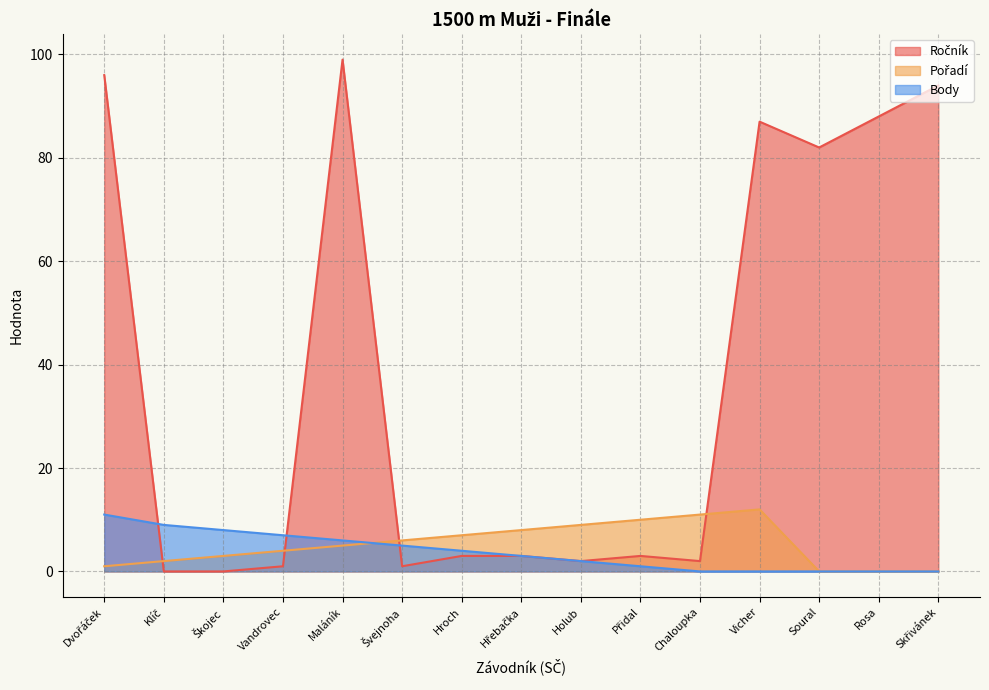

Reading left to right, list all the values displayed in this chart.

Ročník: 96	0	0	1	99	1	3	3	2	3	2	87	82	88	94
Pořadí: 1	2	3	4	5	6	7	8	9	10	11	12	0	0	0
Body: 11	9	8	7	6	5	4	3	2	1	0	0	0	0	0